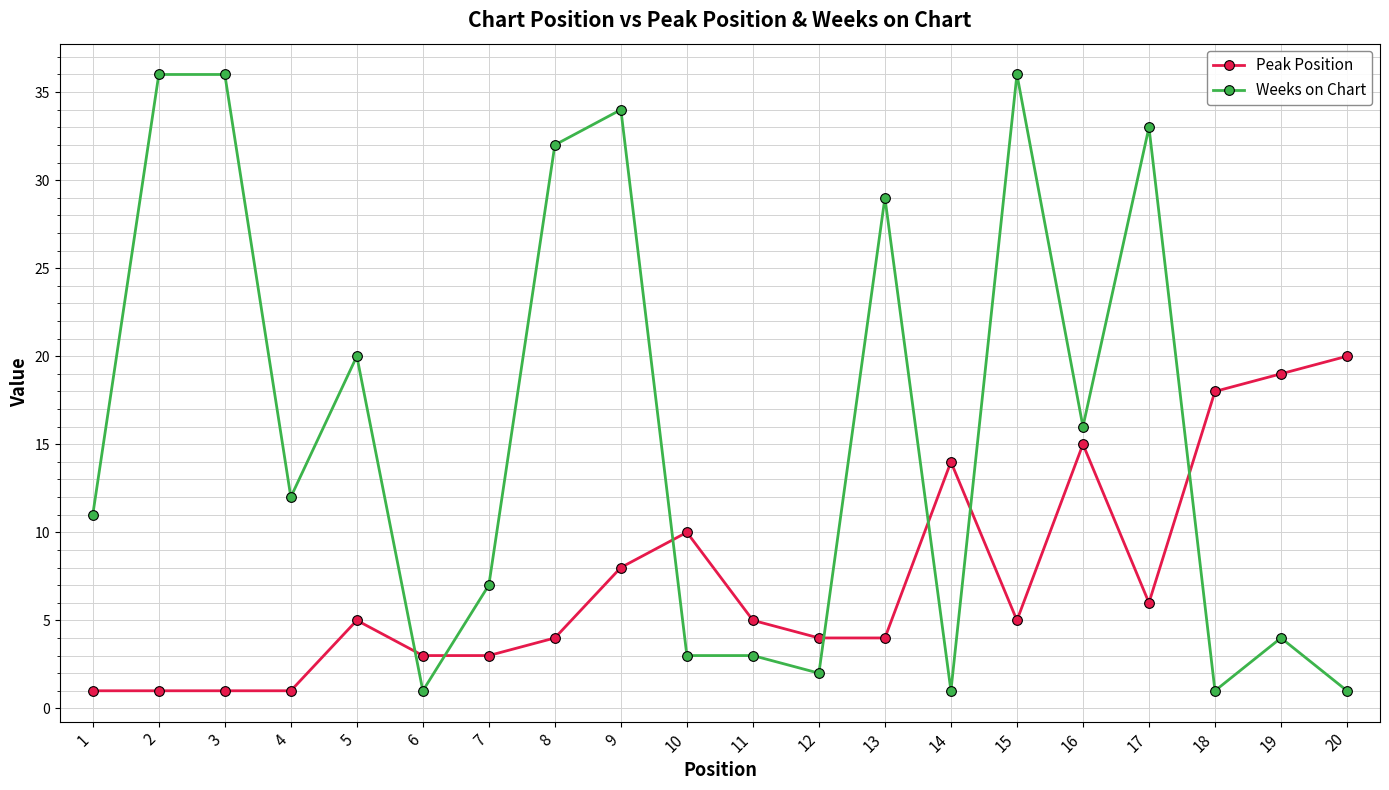

What is the sum of all Weeks on Chart values?

318